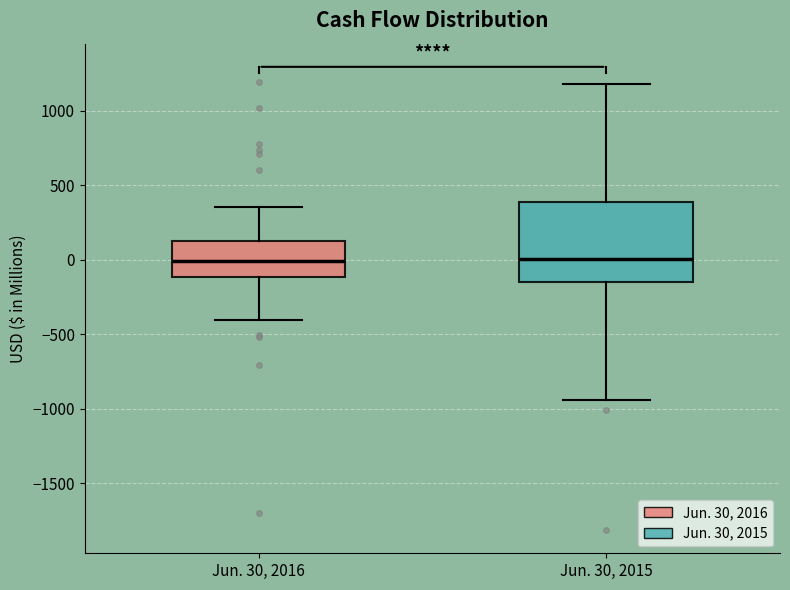

Where is the upper edge of the box for Jun. 30, 2015 on the y-axis? The values are not printed on the chart, so give them approximately, as read against the axis.

400